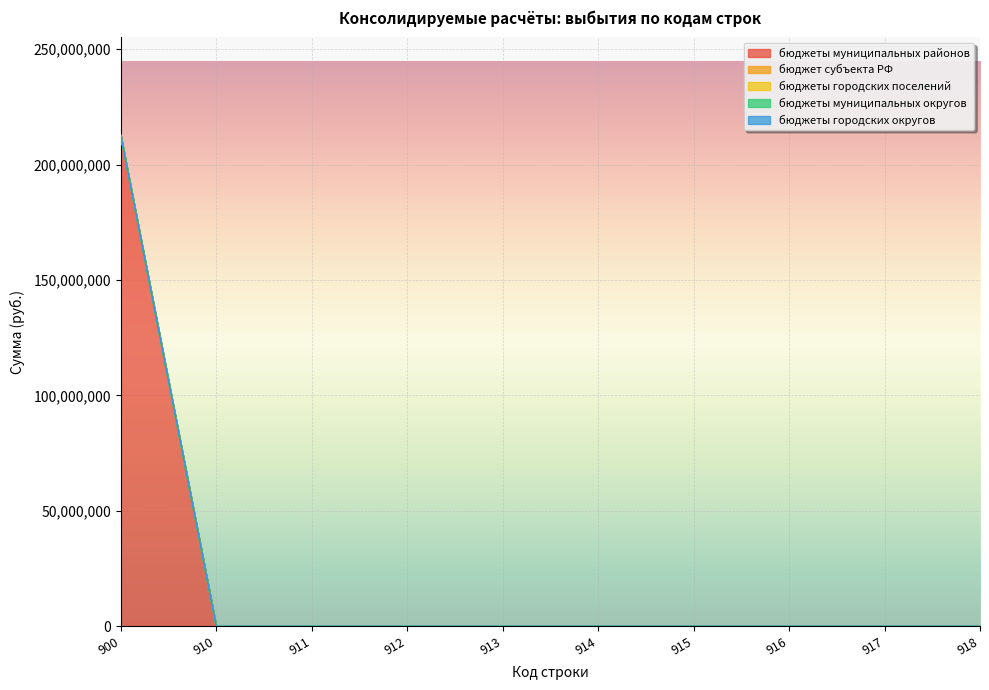

True or false: бюджет субъекта РФ and бюджеты городских округов intersect in this chart.

False